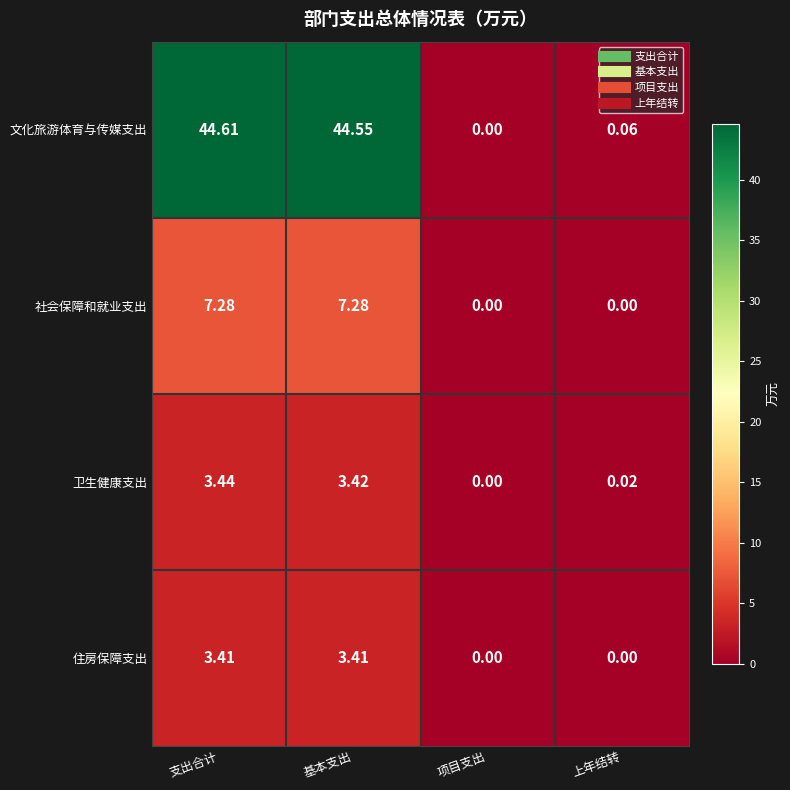

Where does the 住房保障支出 series first go above 3?

支出合计